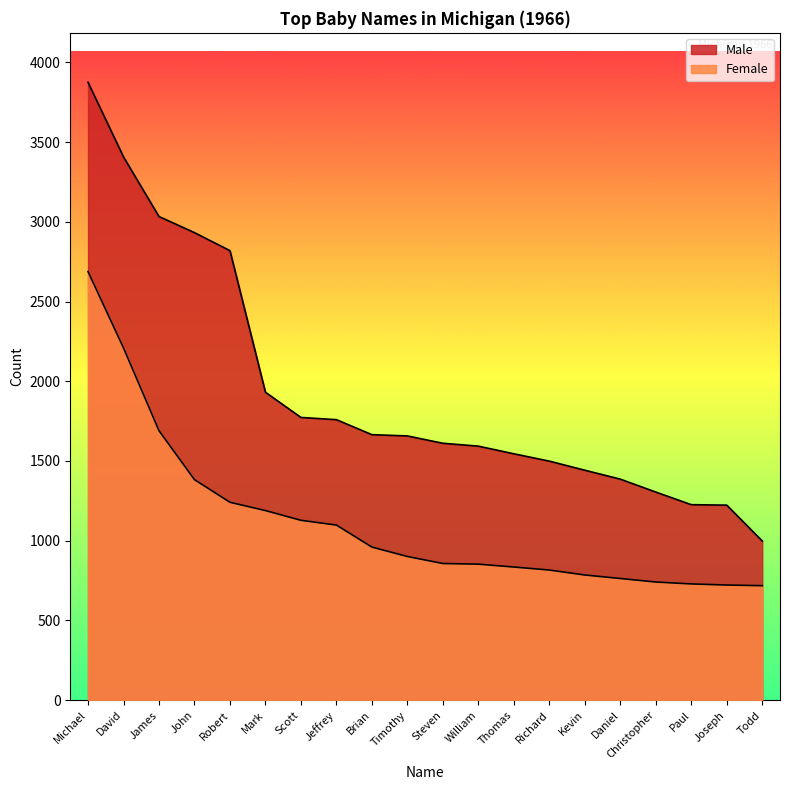

What is the difference between the highest and lowest values at Paul?

497